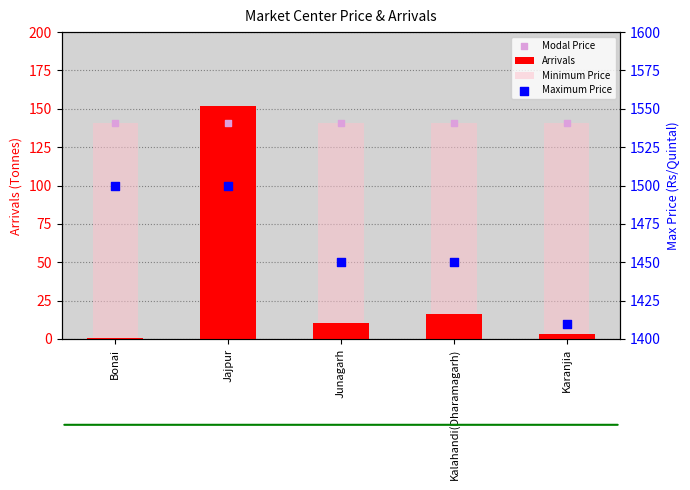

Which series contains the highest Y value?

Maximum Price